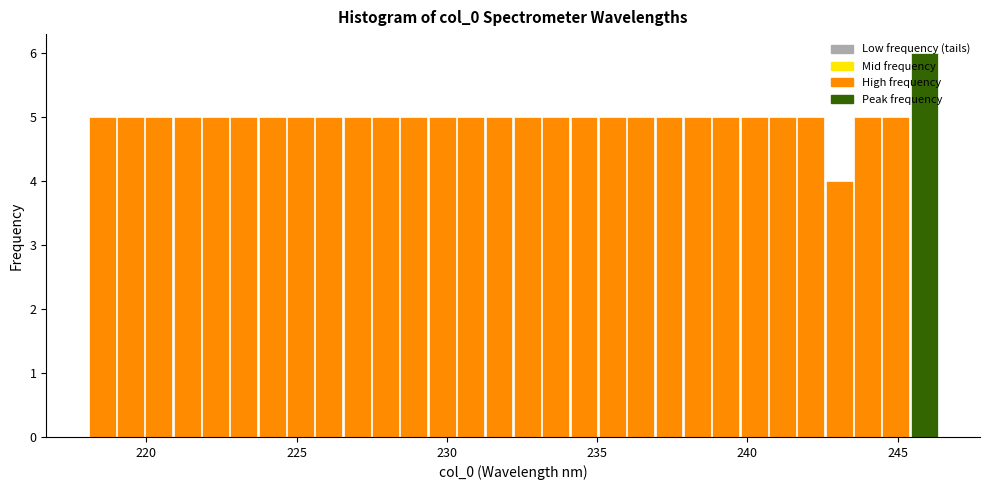

Around what value on the x-axis is the tallest bar? Give the approximate position of its centre, as read against the axis.

246.0